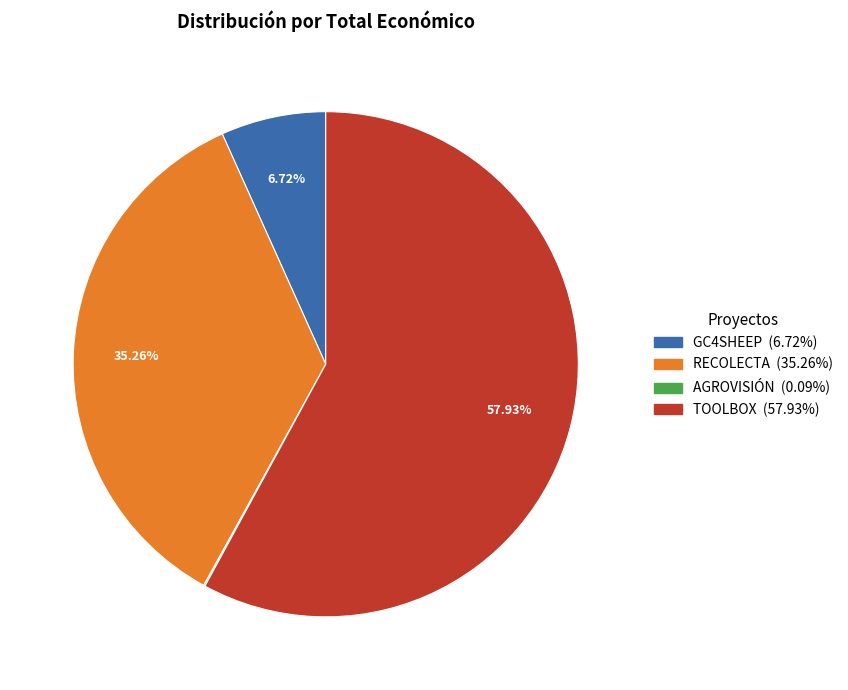

True or false: RECOLECTA accounts for 43% of the total.

False